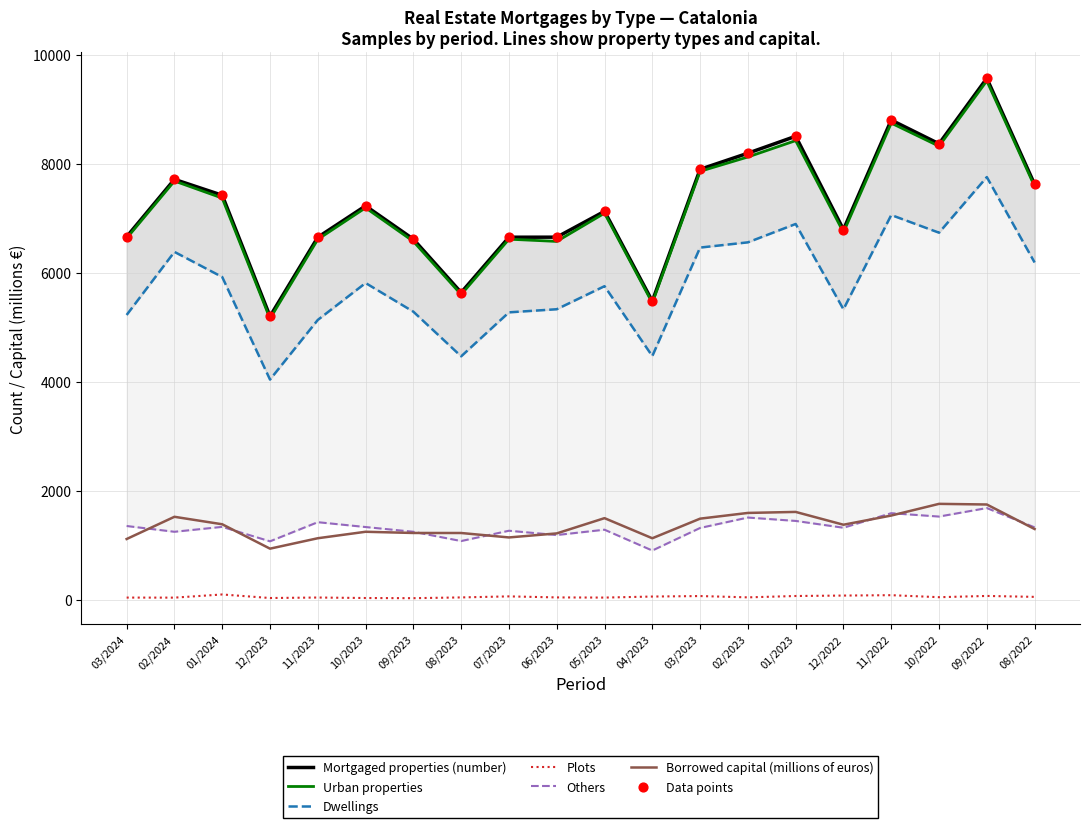

Which series has the largest total across all categories?

Mortgaged properties (number)